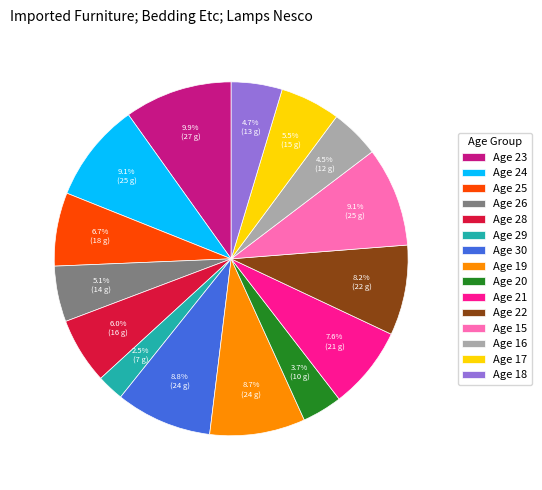

Combined, what portion of the pie is Age 22 and Age 23?

18.1%